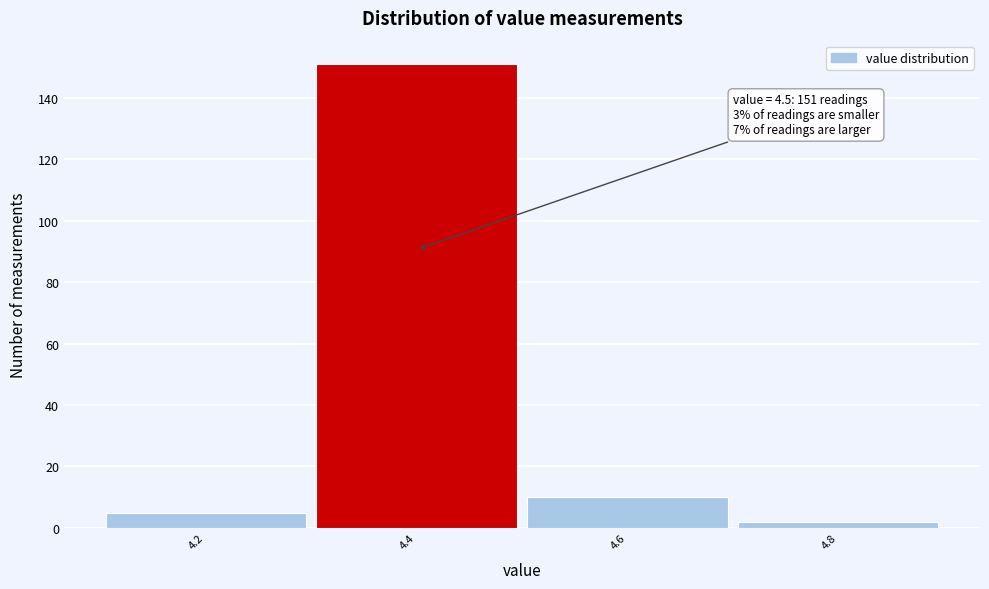

Reading left to right, list all the values displayed in this chart.

4.2=5	4.4=151	4.6=10	4.8=2